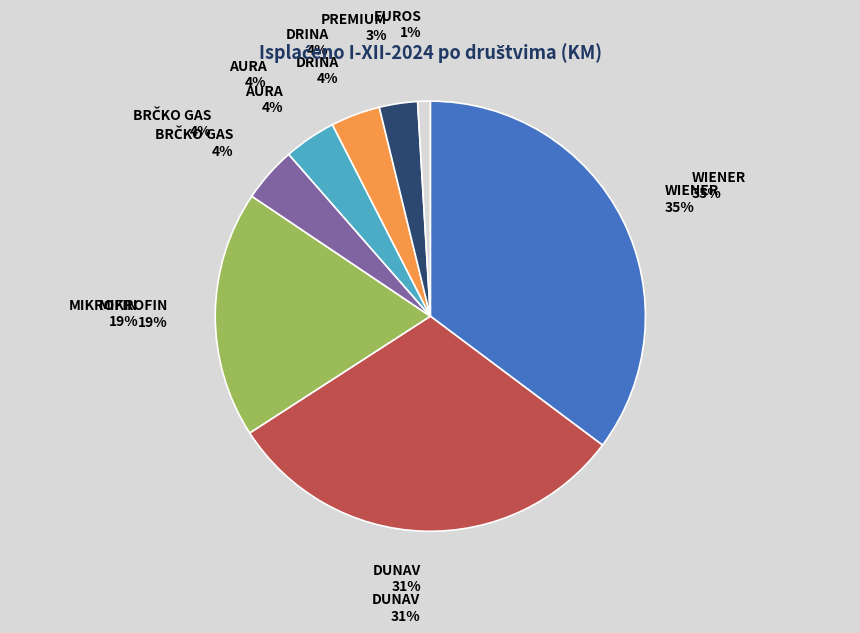

Does any single category account for the majority?

No